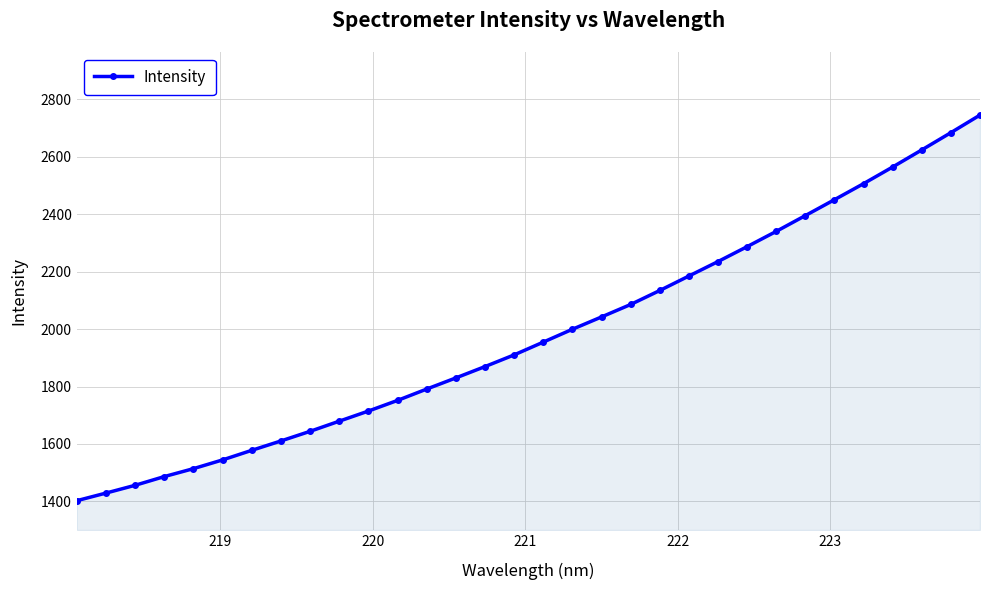

What is the value of the 27th point from the left?

2450.9